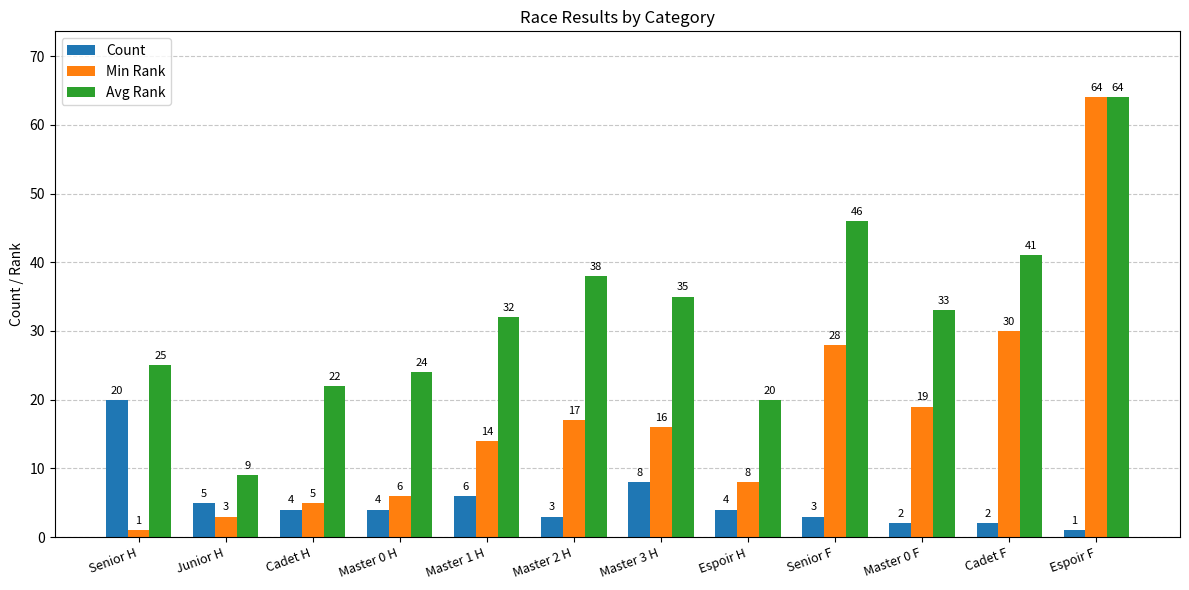

What is the difference between the second highest and minimum values in the Count series?

7